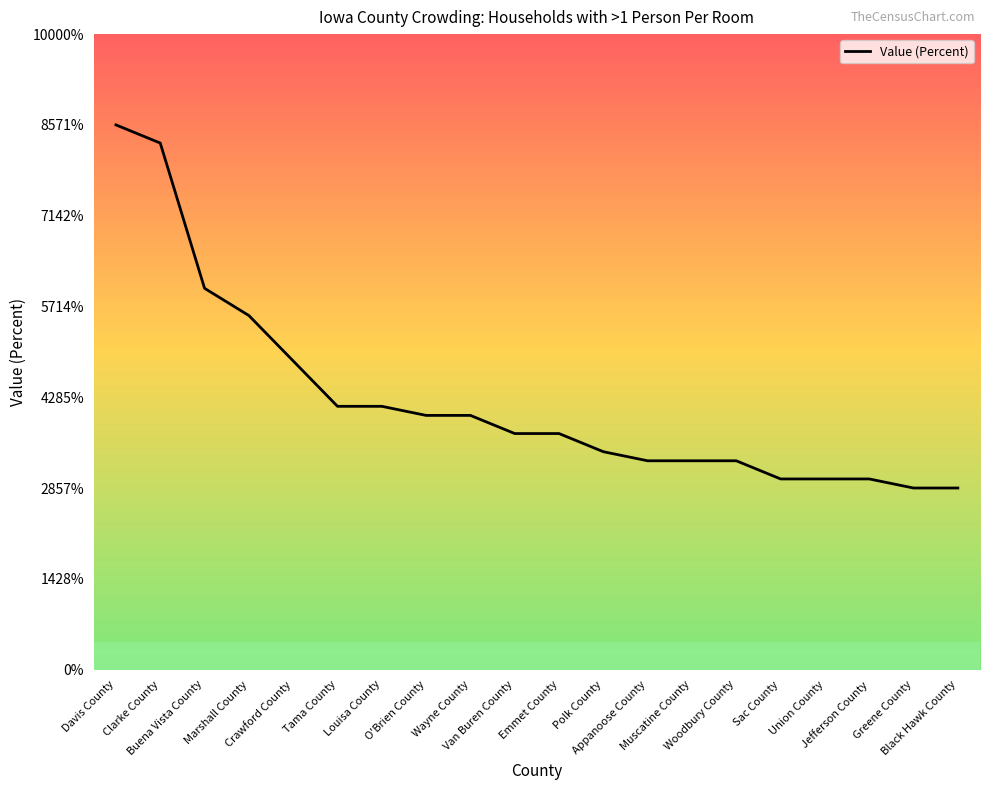

Reading left to right, what are all the values shown in this chart?

6.0	5.8	4.2	3.9	3.4	2.9	2.9	2.8	2.8	2.6	2.6	2.4	2.3	2.3	2.3	2.1	2.1	2.1	2.0	2.0